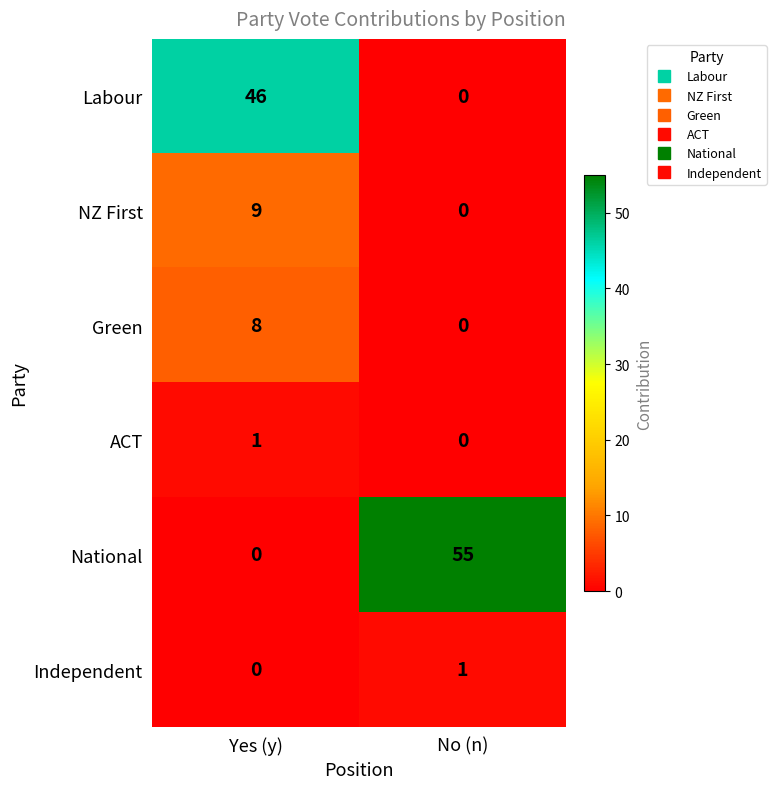

What is the average value of the Labour series?

23